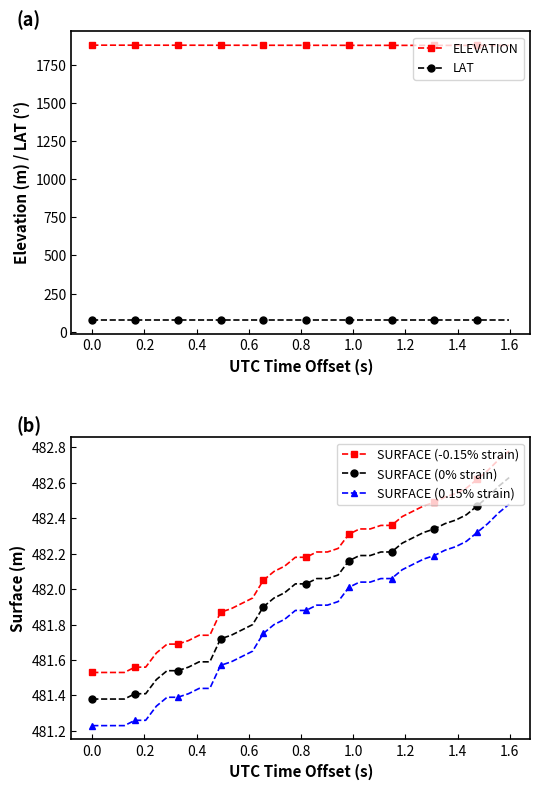

True or false: SURFACE (0.15% strain) and SURFACE (-0.15% strain) intersect in this chart.

False